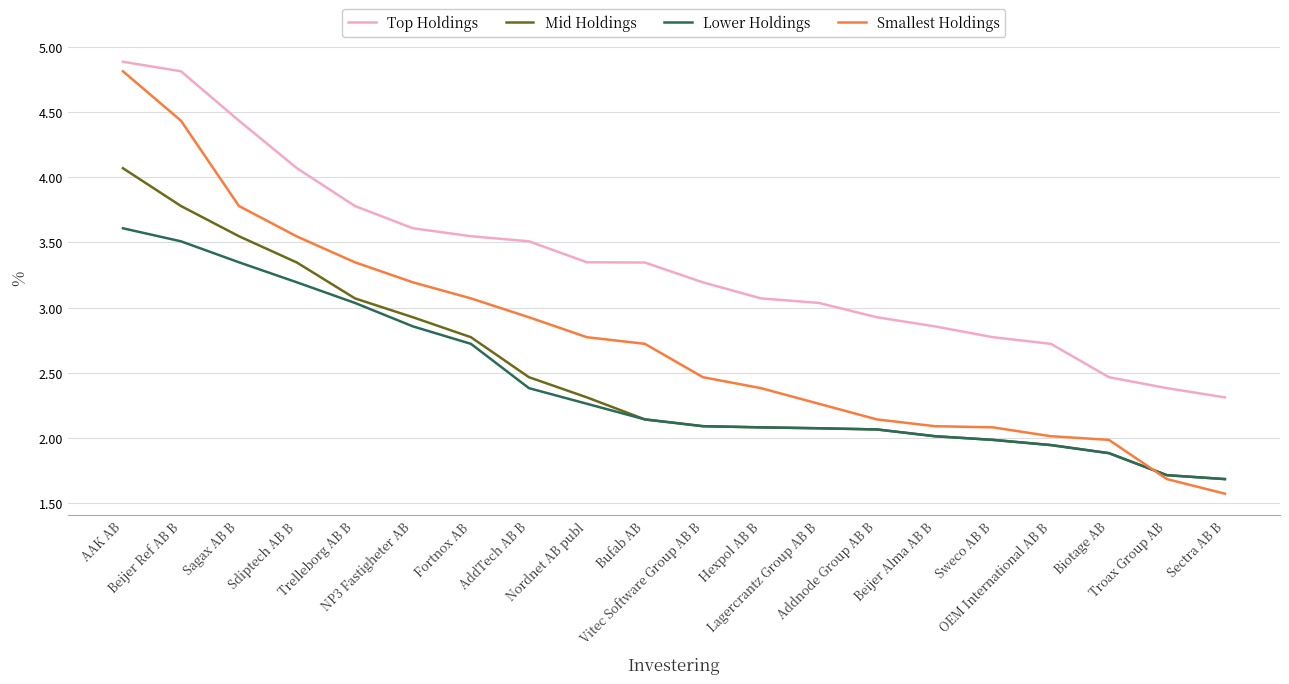

The Smallest Holdings series shows 0.4 at Sectra AB B. True or false?

False